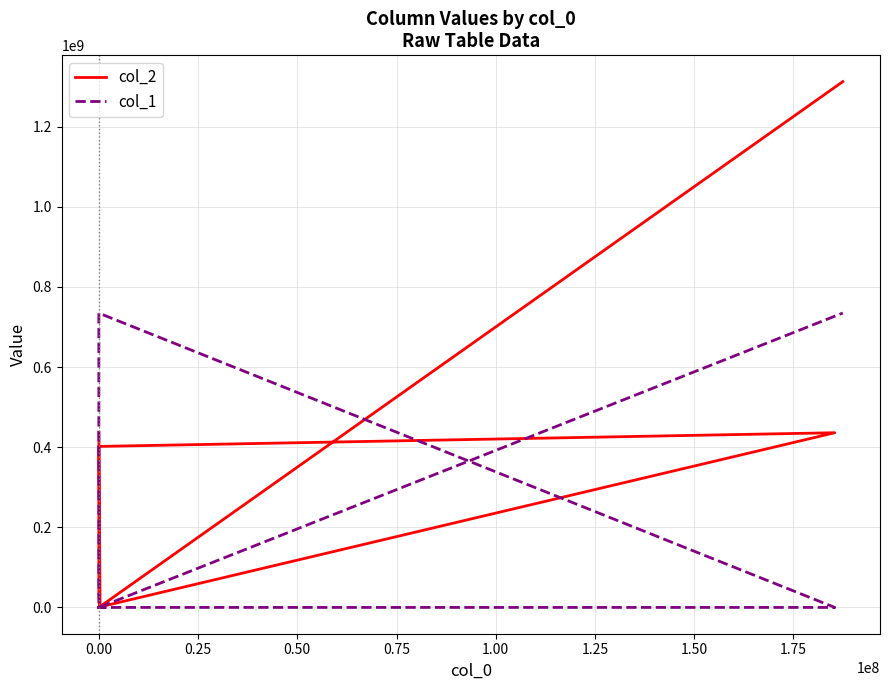

Rank the series by their maximum value, from highest to lowest.

col_2, col_1